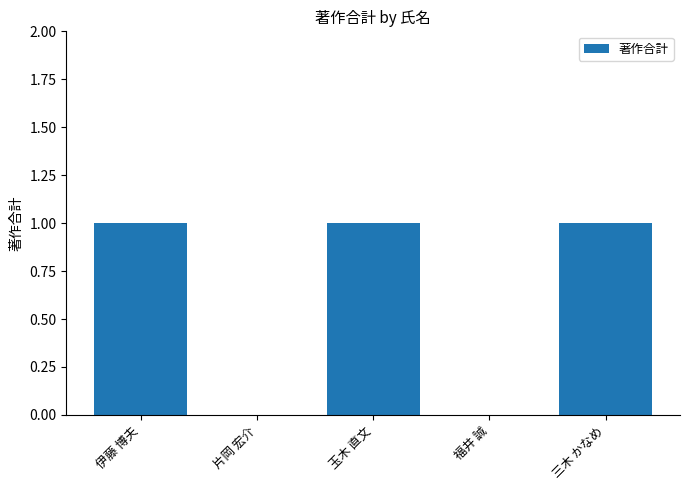

What value does the data have at 玉木 直文?

1